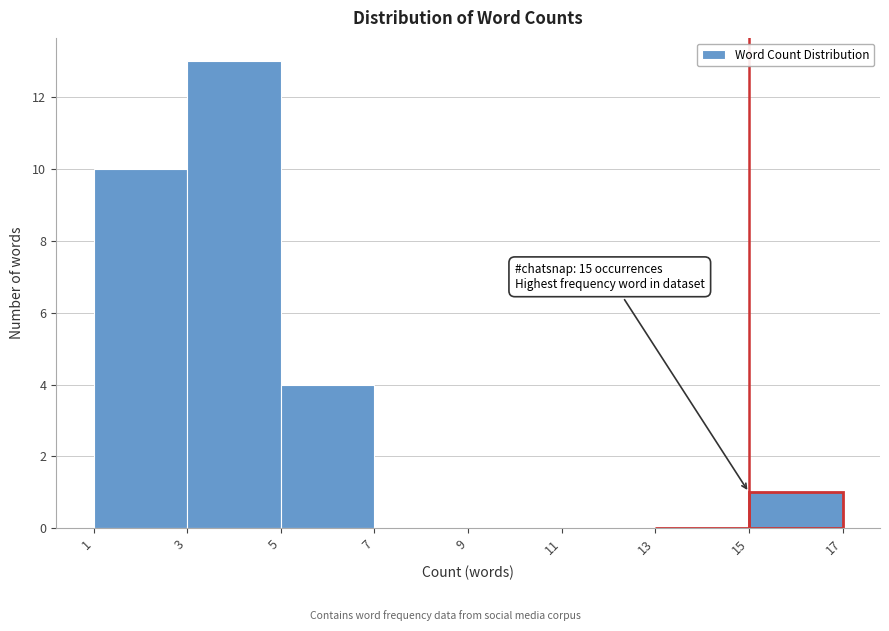

Which range on the x-axis has the tallest bar?

3 to 5